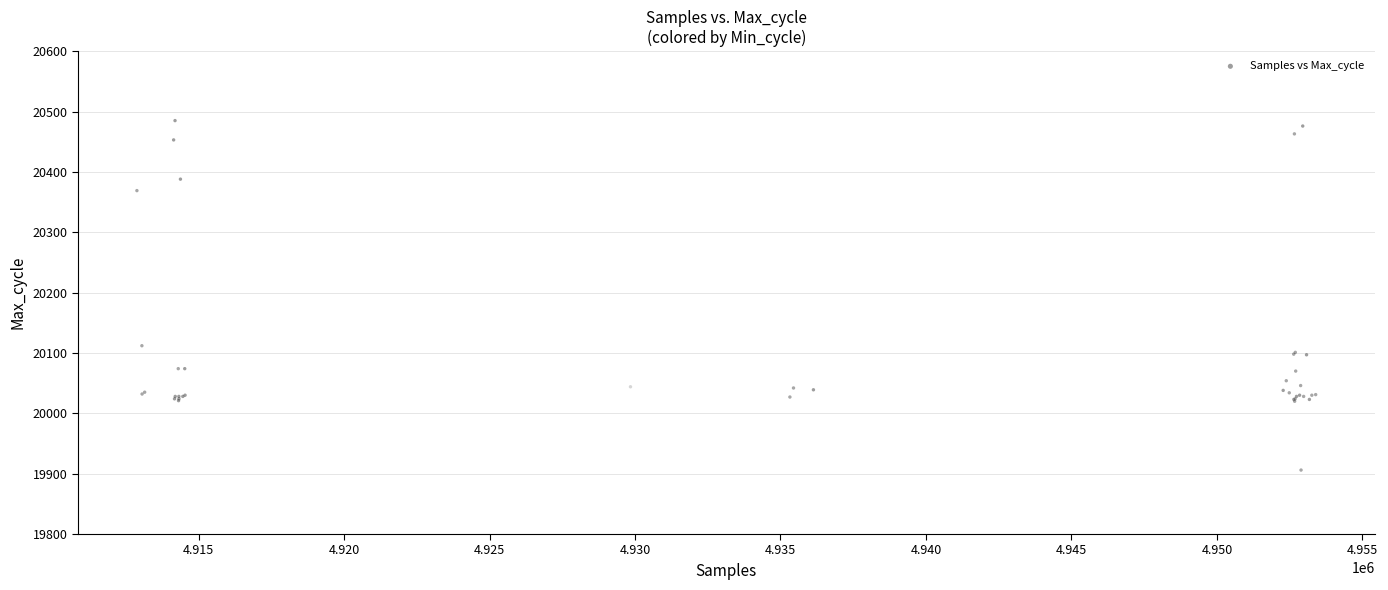

What Y value in the scatter plot is closest to 20195?

20112